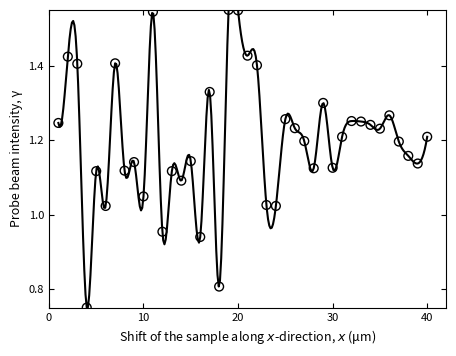

What is the range of X values (max minus min)?

39.0